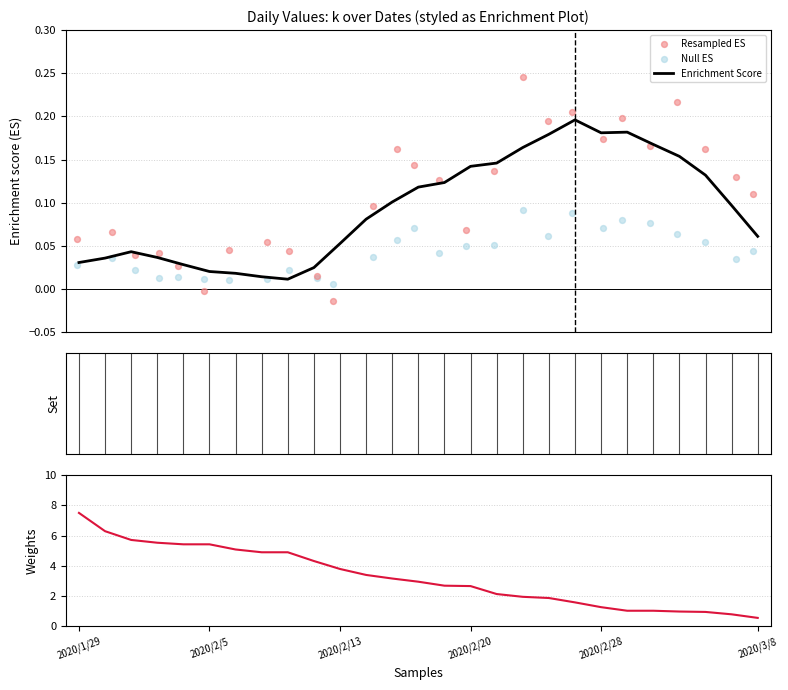

Is the value of Null ES at 21 greater than the value of Resampled ES at 9?

Yes